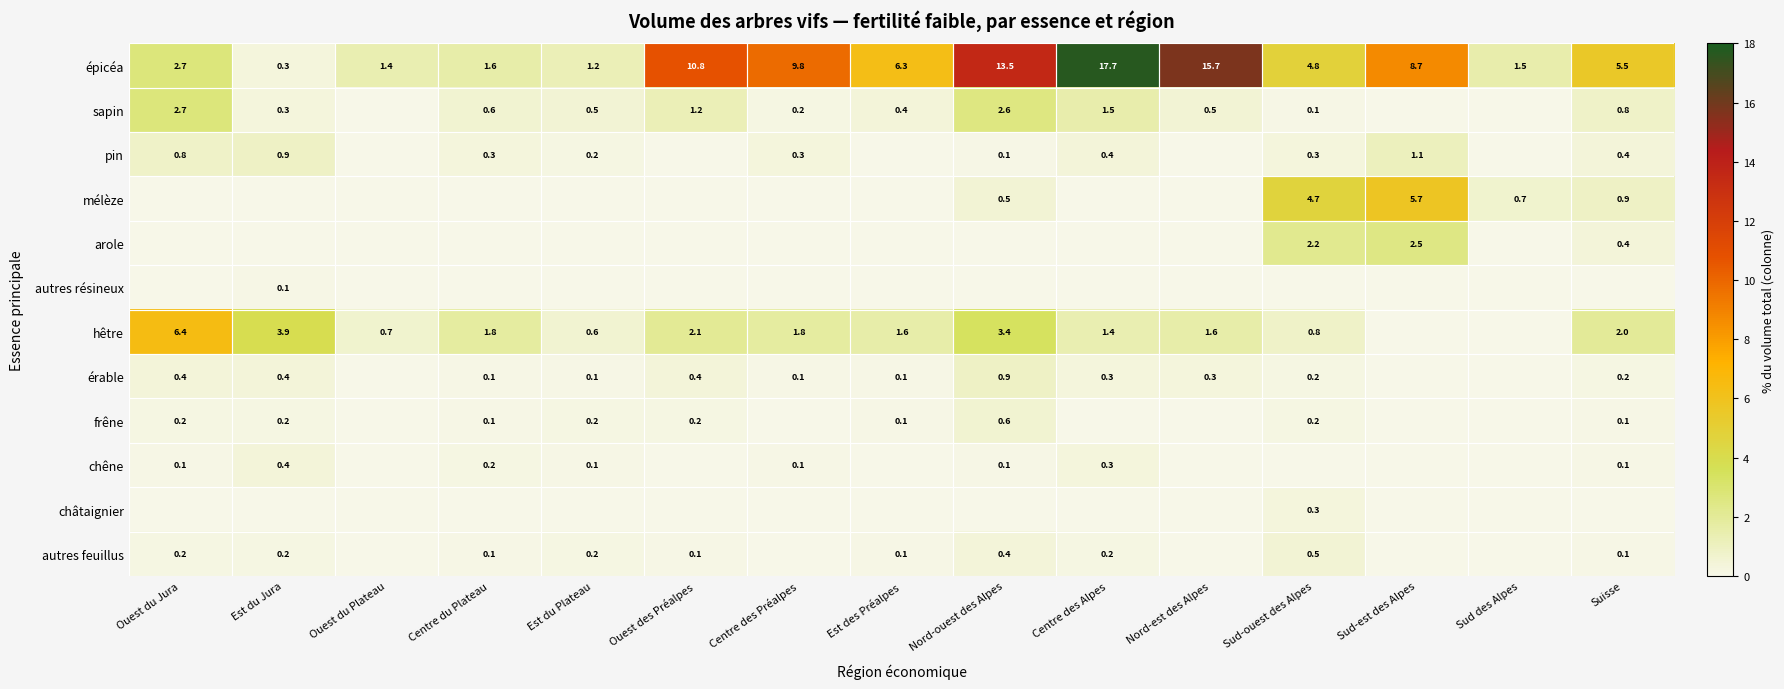

The hêtre series shows 1.8 at Est du Jura. True or false?

False